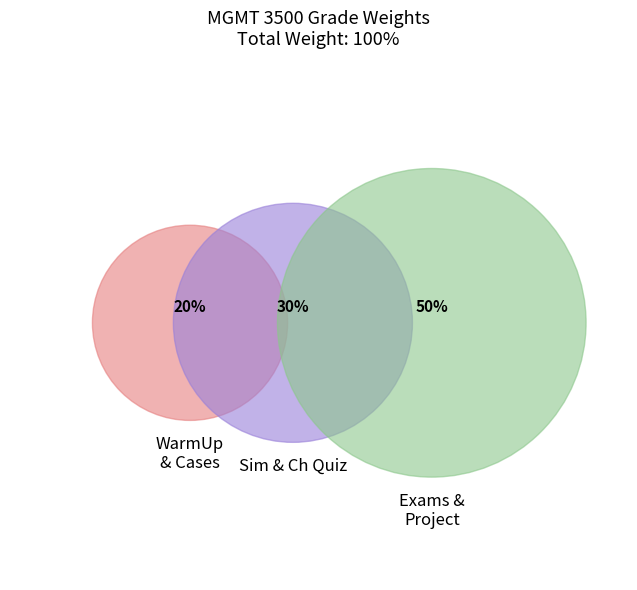

Is the sum of Cases and Ch Quiz greater than half?

No